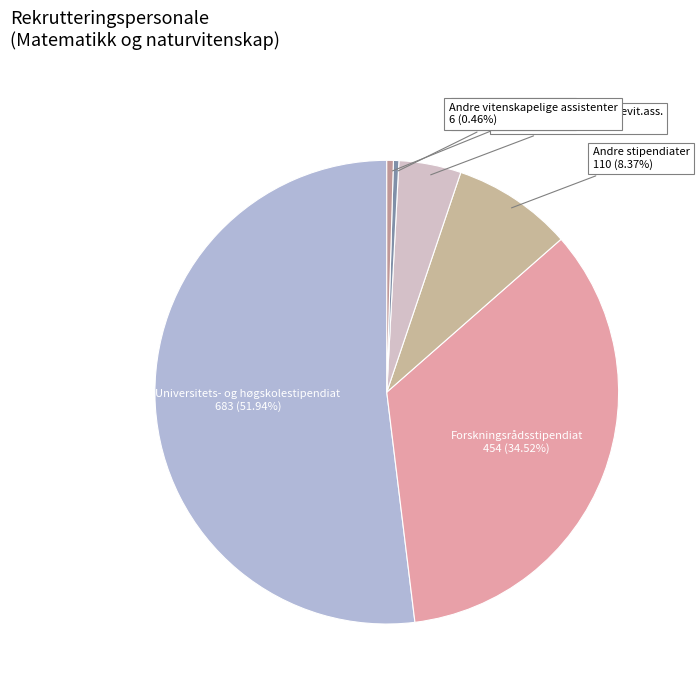

How many slices are in this pie chart?

6